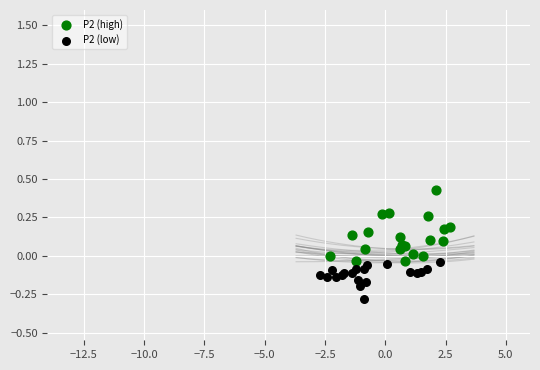

Which series has the widest spread of Y values?

P2 (high)